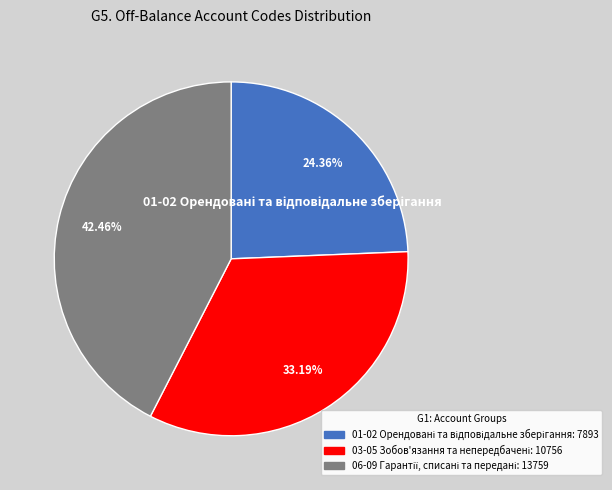

How many segments does this pie chart have?

3